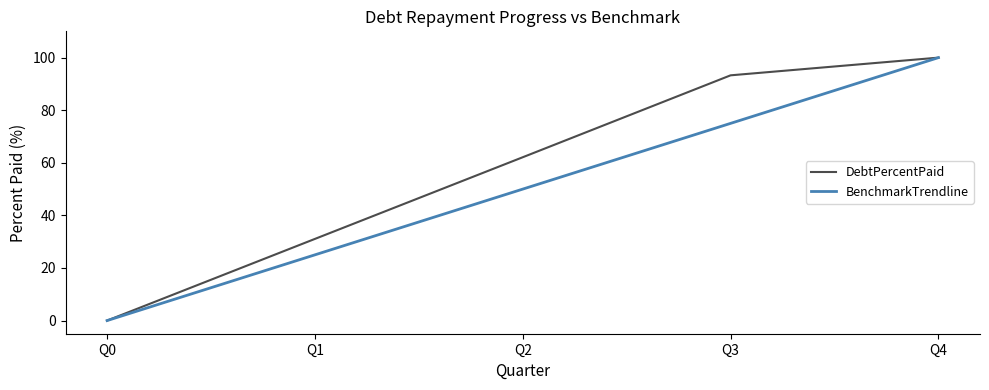

List the series in order of their overall mean, highest first.

DebtPercentPaid, BenchmarkTrendline